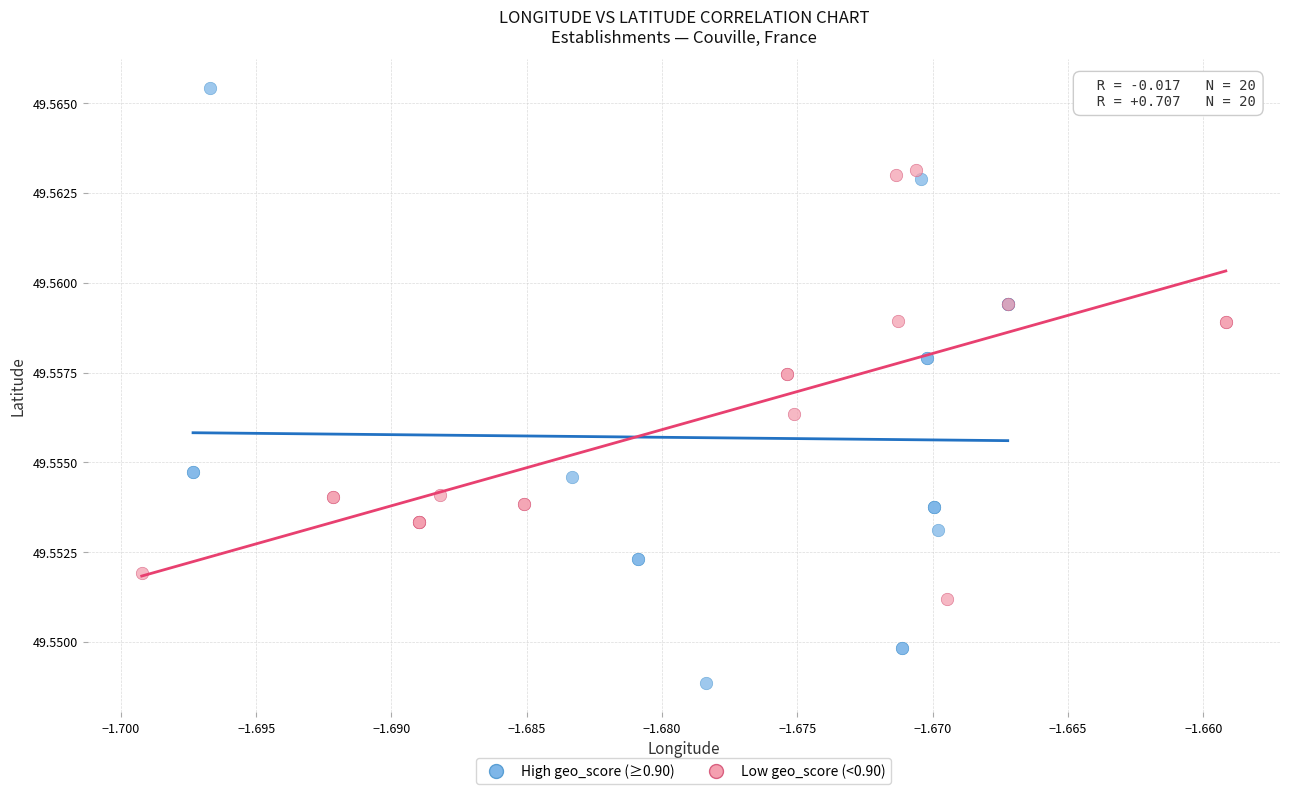

What are all the series names shown in the legend?

High geo_score (≥0.90), Low geo_score (<0.90)